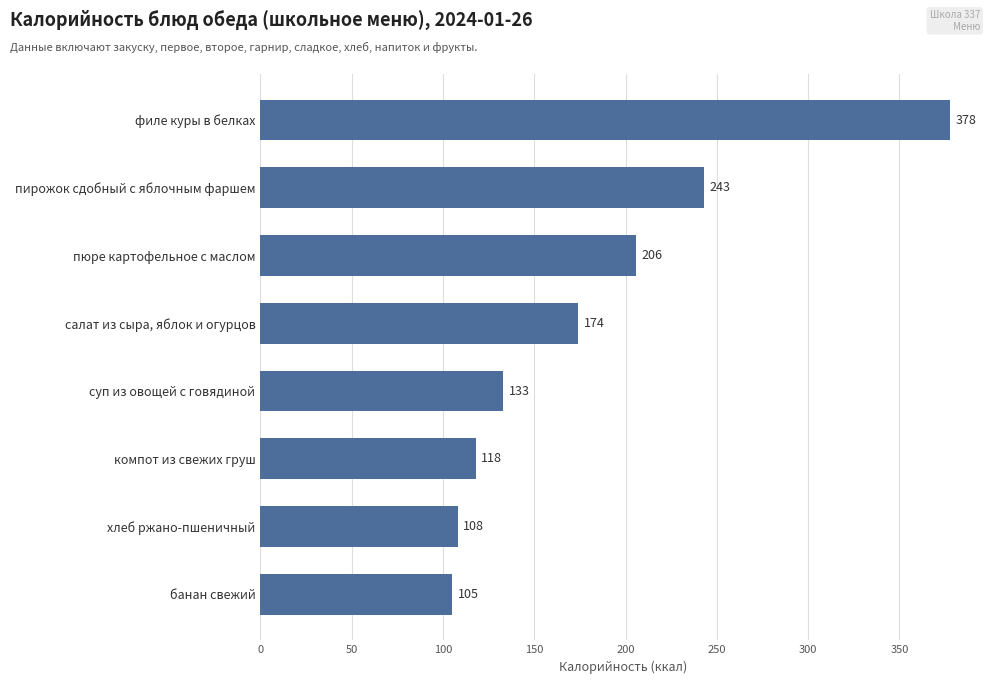

What value does the data have at салат из сыра, яблок и огурцов?

174